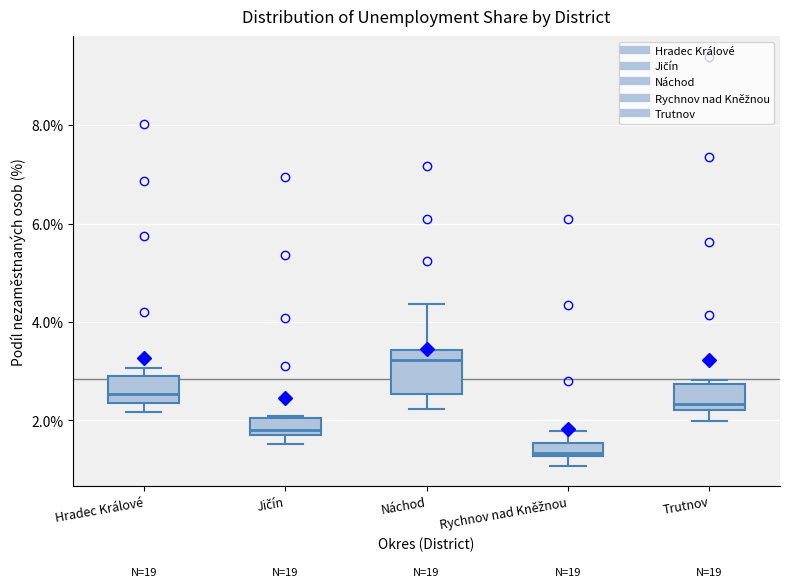

Where is the lower edge of the box for Rychnov nad Kněžnou on the y-axis? The values are not printed on the chart, so give them approximately, as read against the axis.

1.2